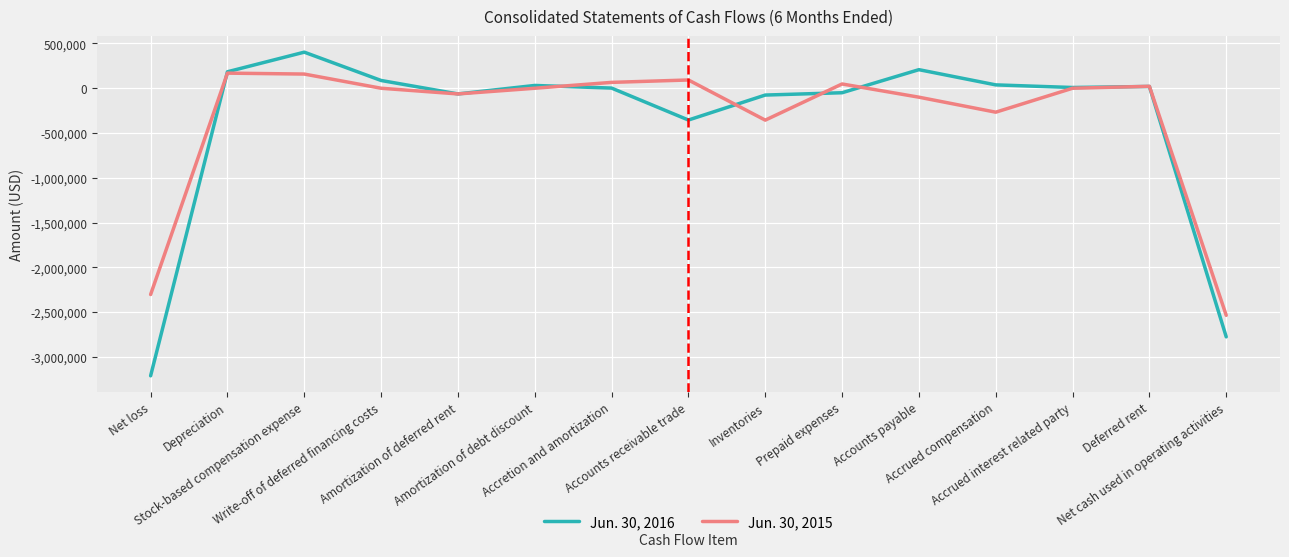

What is the difference between the second highest and second lowest values in the Jun. 30, 2015 series?

2461031